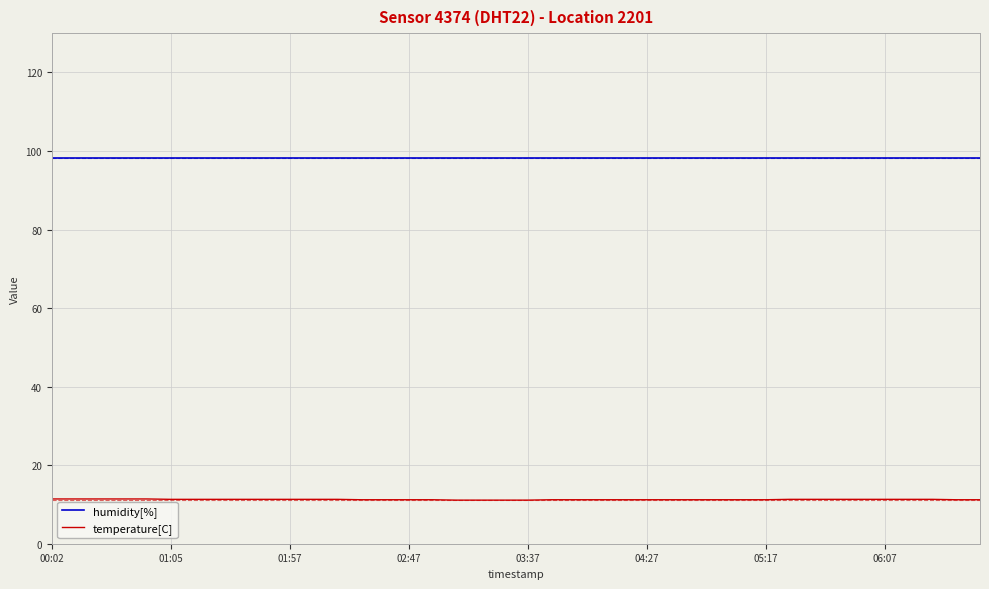

At how many categories does at least one series exceed 45?

40